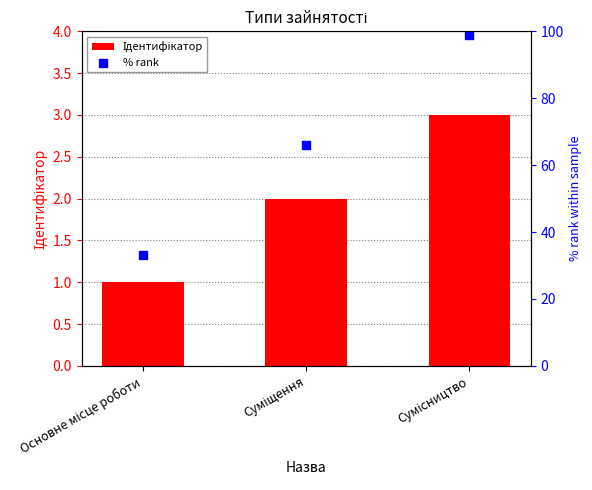

What is the total value across all series at Суміщення?

68